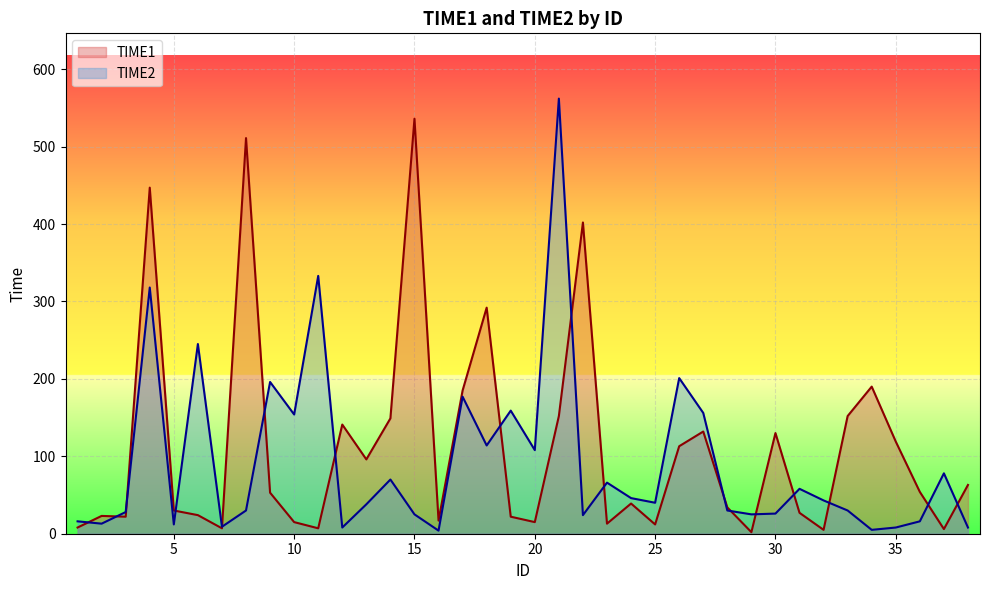

Rank the series by their maximum value, from highest to lowest.

TIME2, TIME1